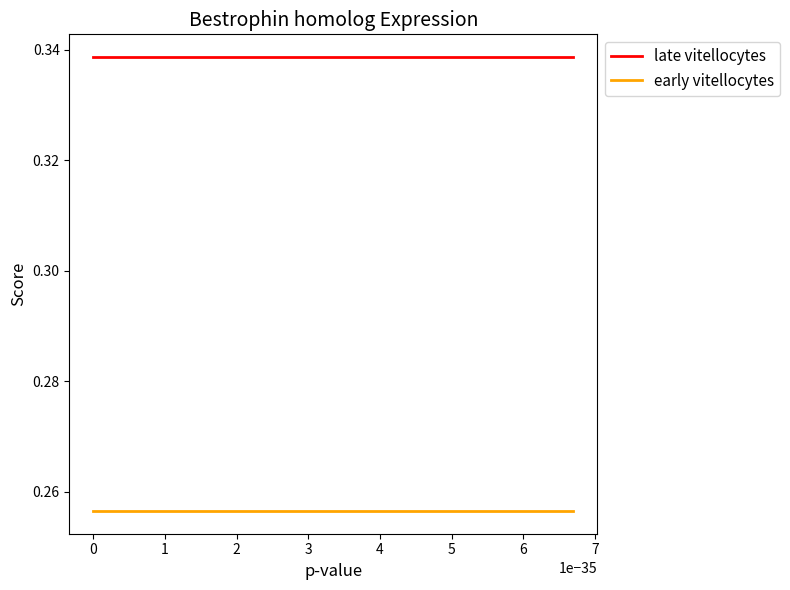

How many lines are shown in the chart?

2